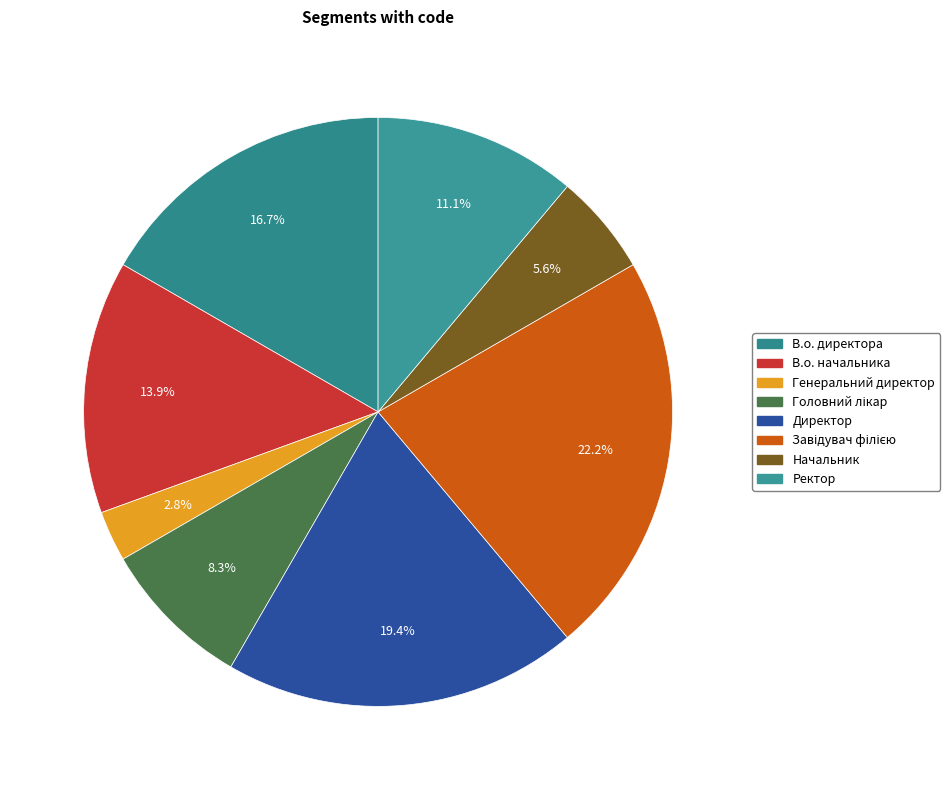

To the nearest percent, what percentage of the pie is Директор?

19%